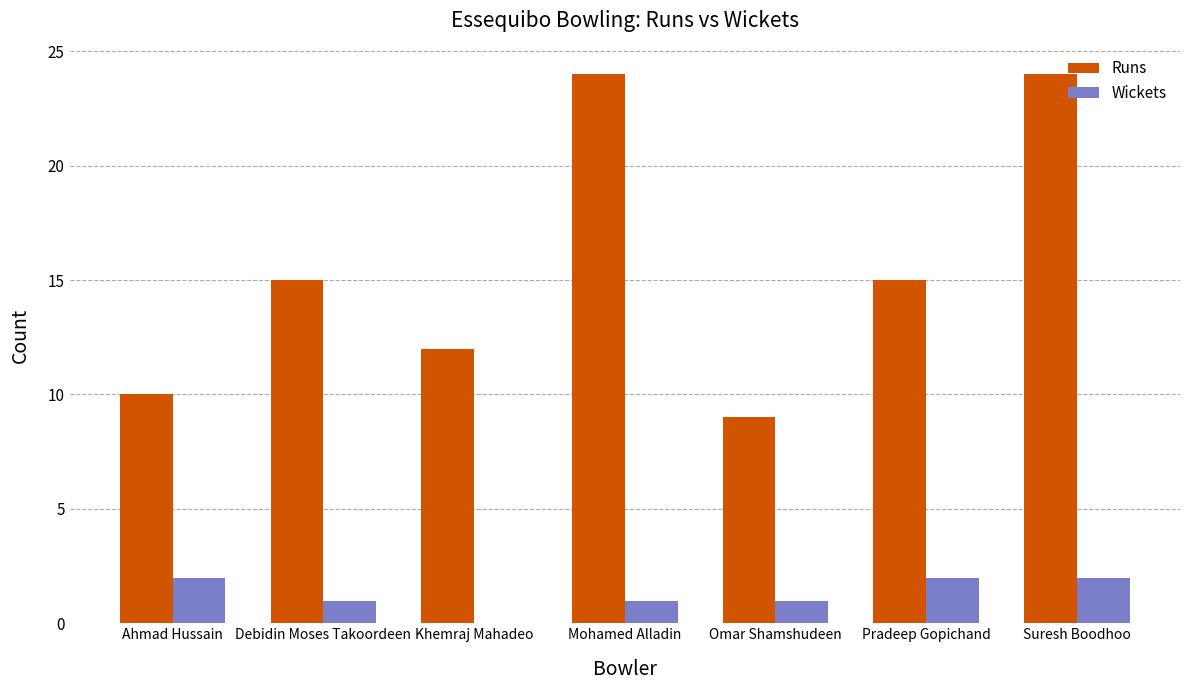

What are all the series names shown in the legend?

Runs, Wickets